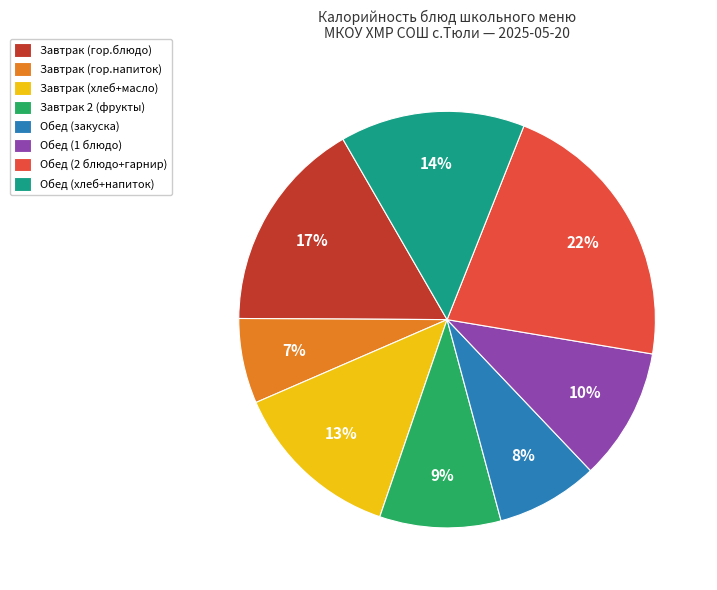

Do Завтрак (гор.напиток) and Обед (2 блюдо+гарнир) together represent more than half of the pie?

No